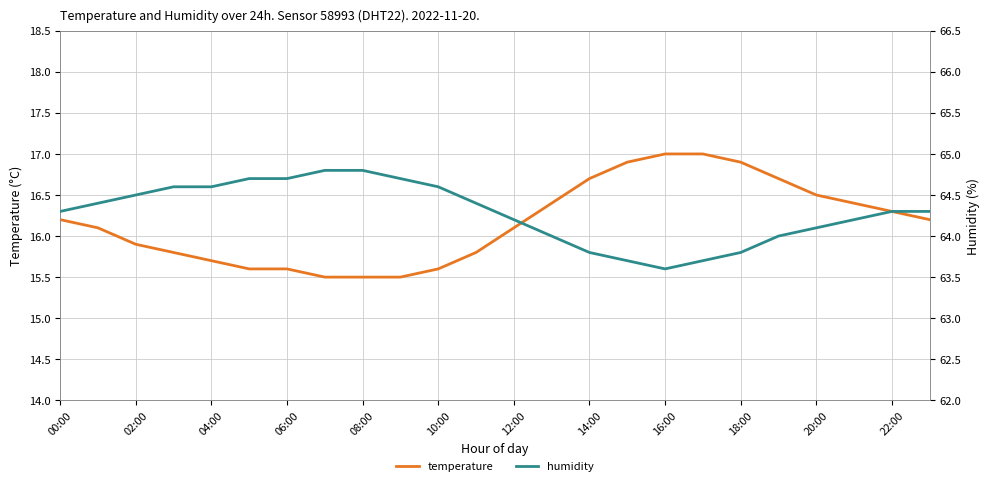

Where does the temperature series first go above 16?

00:00